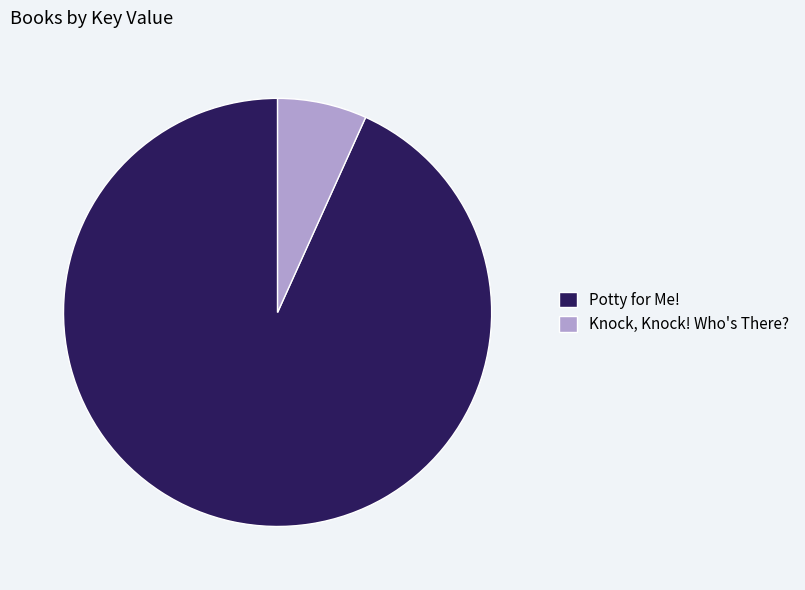

Which has a higher value, Potty for Me! or Knock, Knock! Who's There??

Potty for Me!